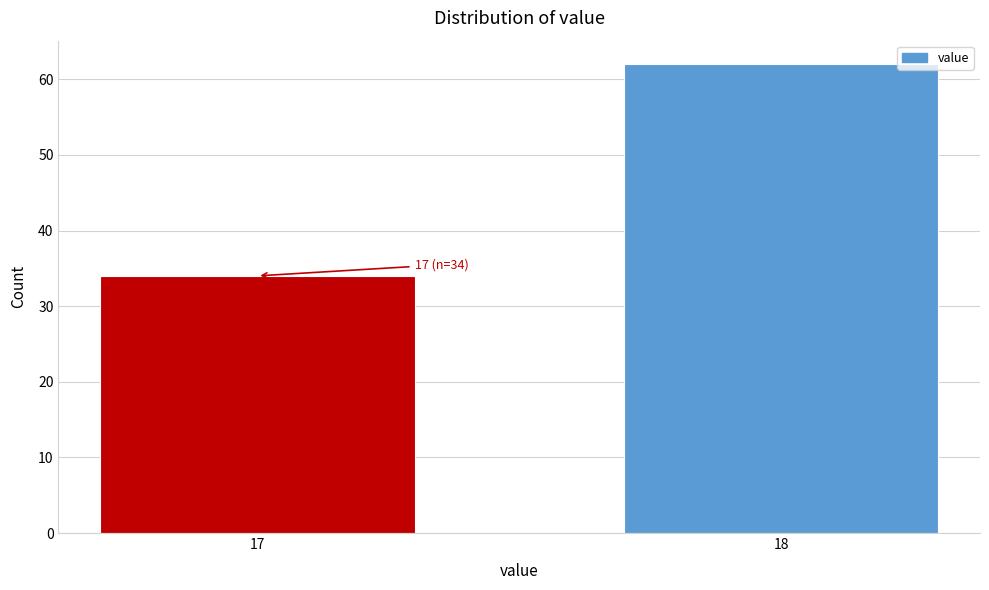

Reading right to left, extract all data points from this chart.

18=62	17=34